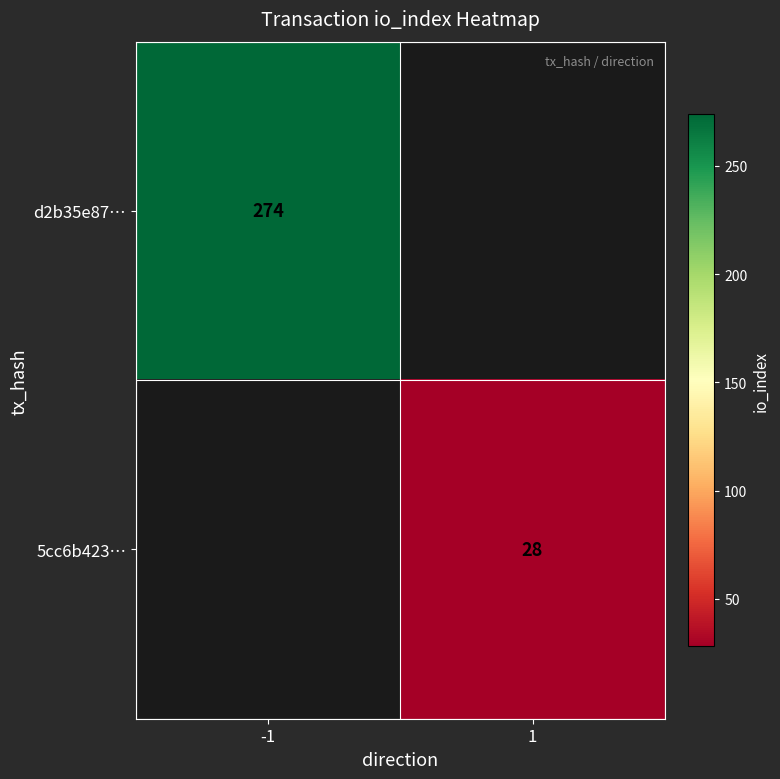

The value of d2b35e87… at -1 is 399.0. True or false?

False